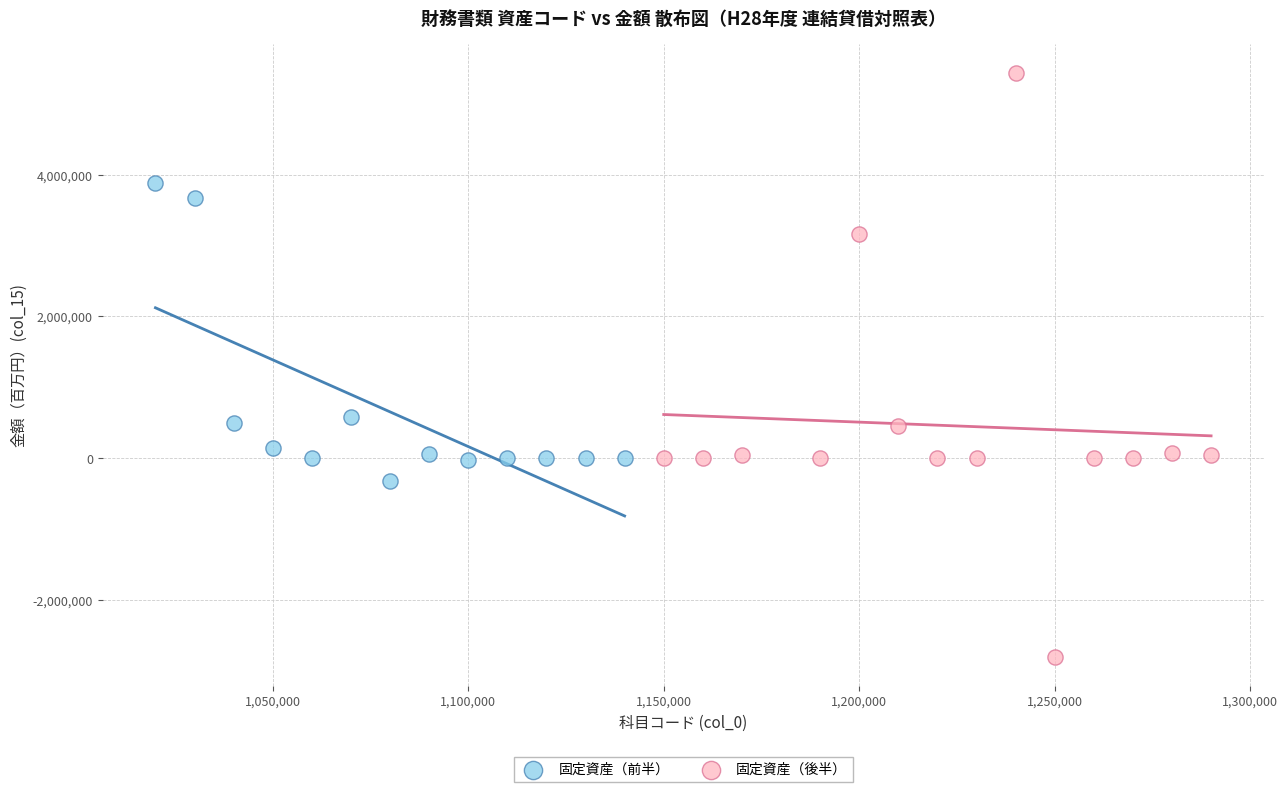

Which series contains the highest Y value?

固定資産（後半）